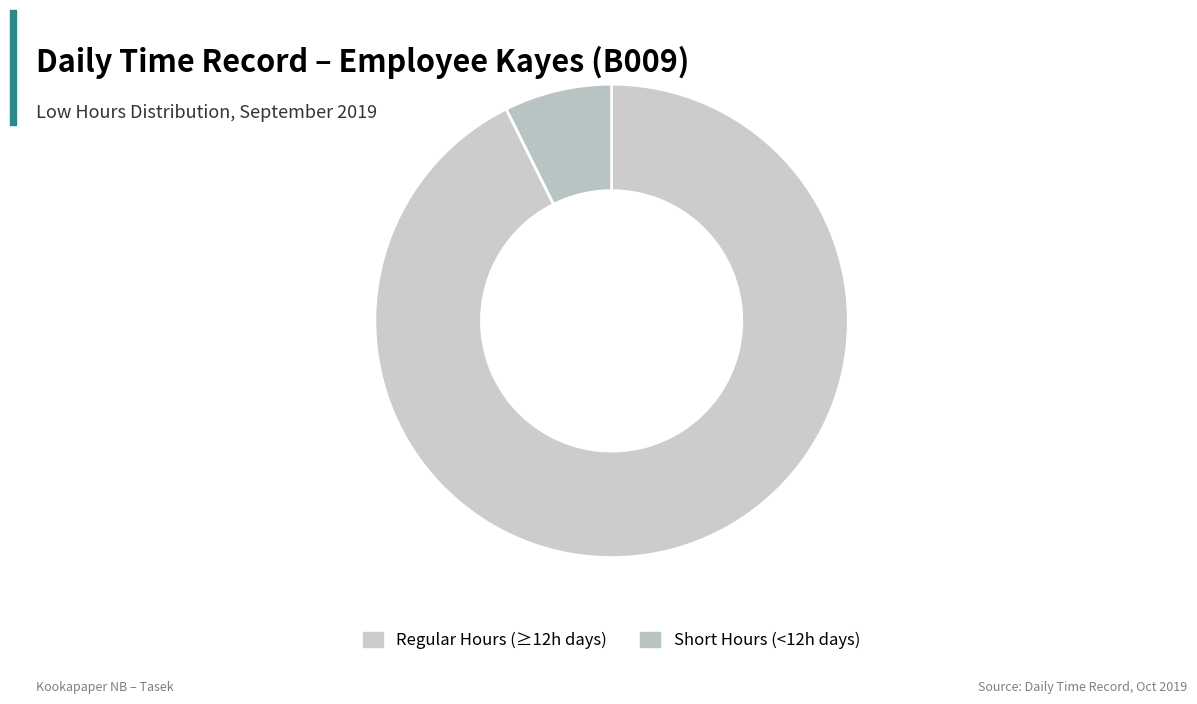

How many slices are in this pie chart?

2